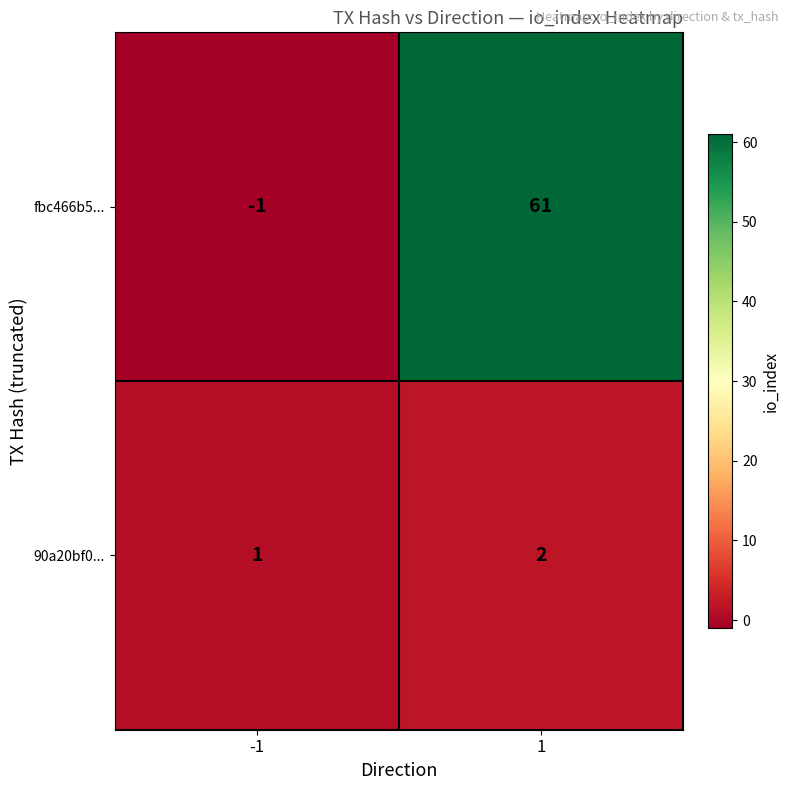

What is the maximum value shown in the chart?

61